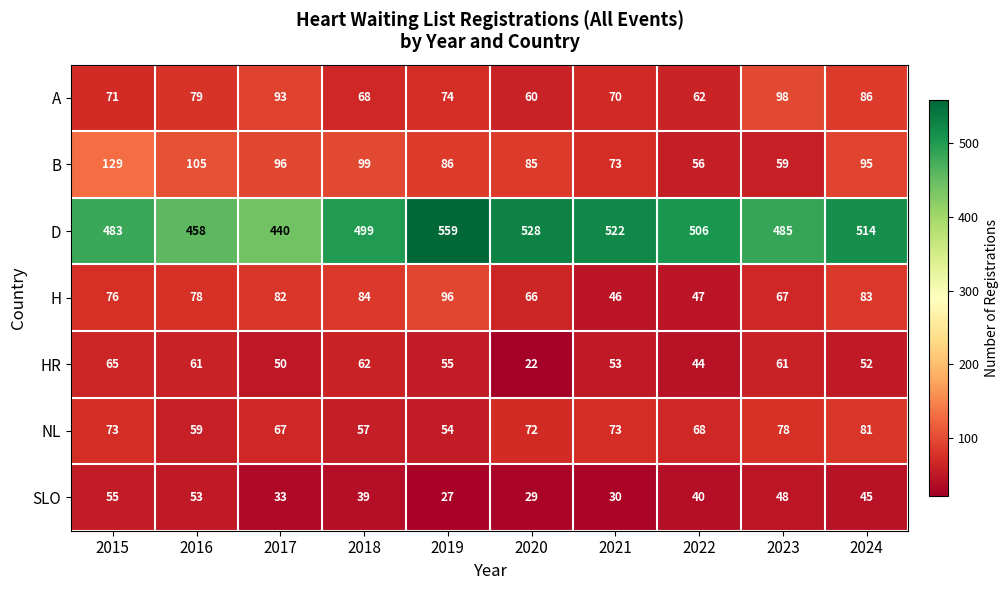

What is the total value across all series at 2018?

908